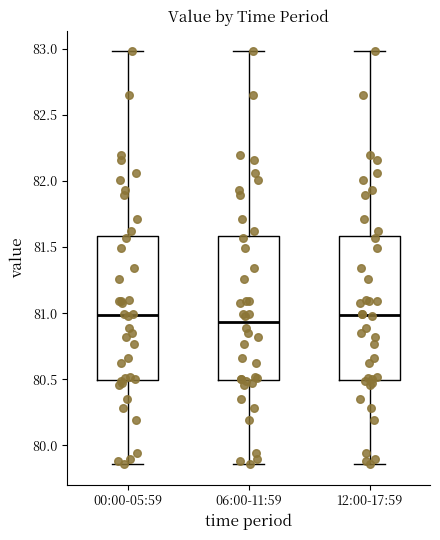

Reading left to right, read every box against the y-axis: the position of its median line, the range the box covers, and the ends of its whiskers. The values are not printed on the chart, so give them approximately, as read against the axis.

00:00-05:59: median 81.00, box 80.50 to 81.60, whiskers 79.85 to 83.00
06:00-11:59: median 80.95, box 80.50 to 81.60, whiskers 79.85 to 83.00
12:00-17:59: median 81.00, box 80.50 to 81.60, whiskers 79.85 to 83.00